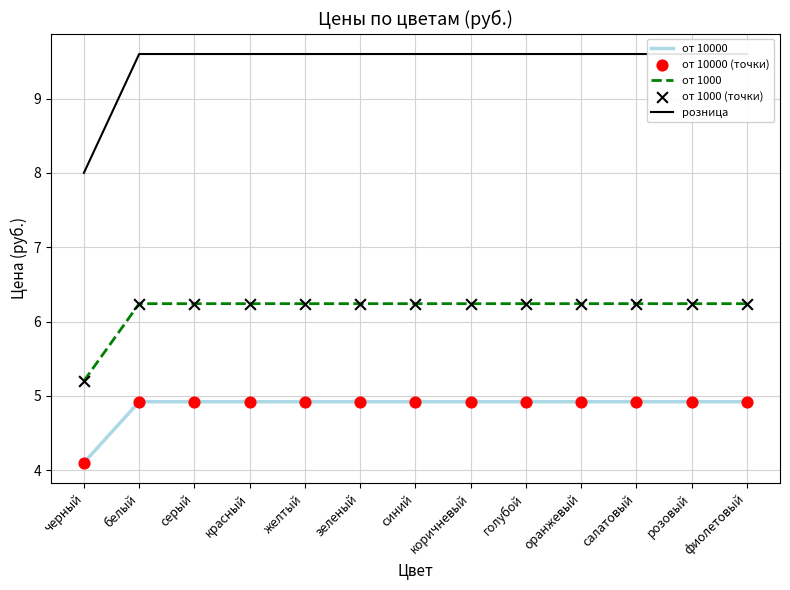

At which category is the sum across all series the highest?

белый